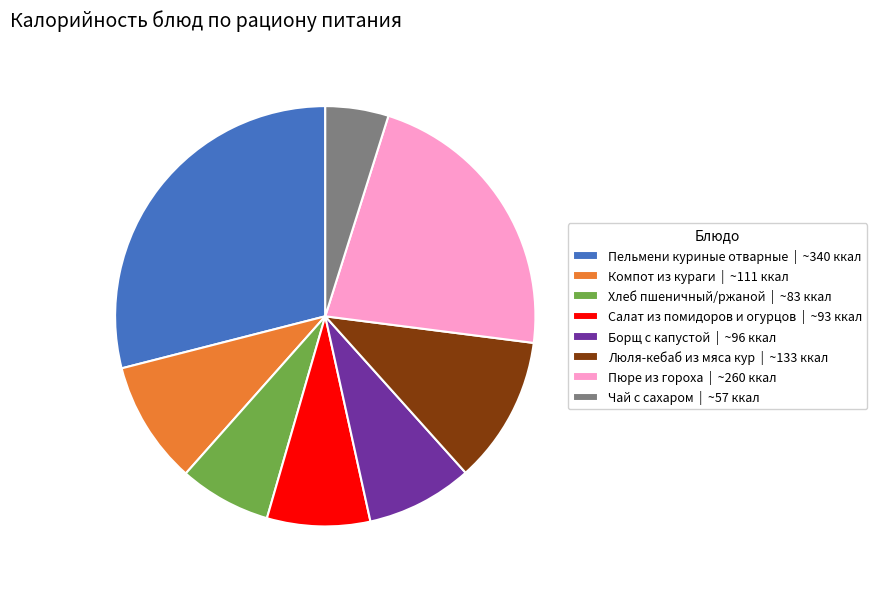

What is the largest slice in the pie chart?

Пельмени куриные отварные